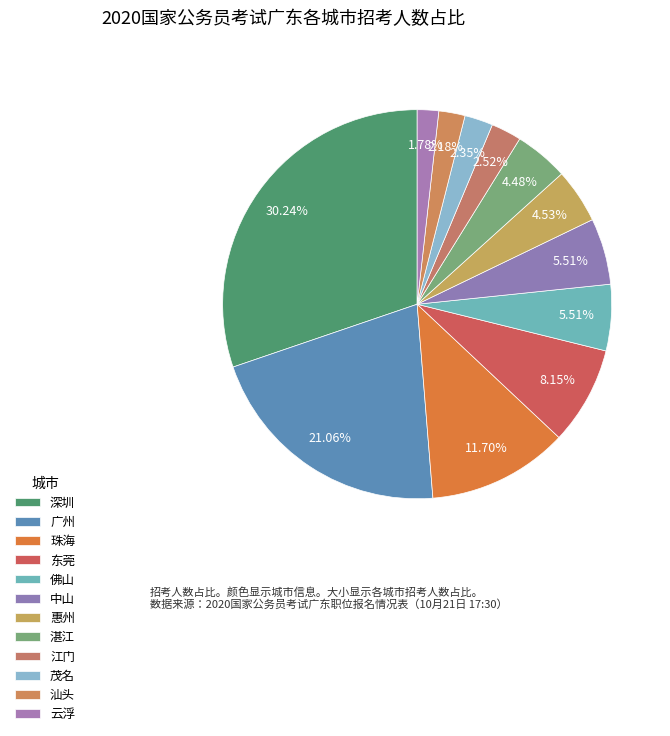

To the nearest percent, what percentage of the pie is 江门?

3%